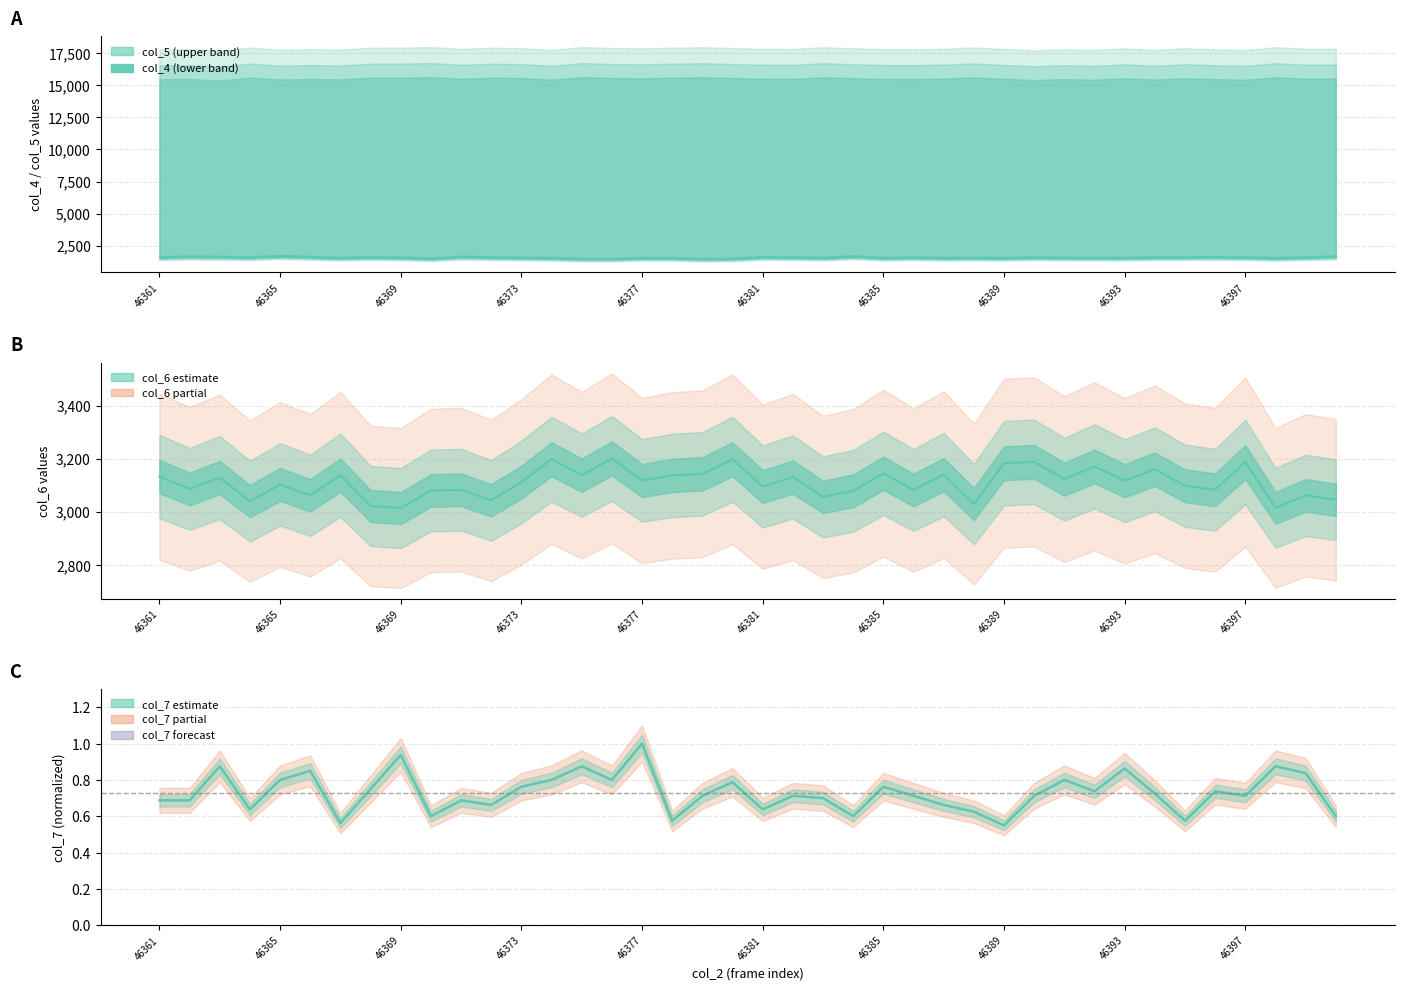

At which label is col_6 line closest to 3107?

46365